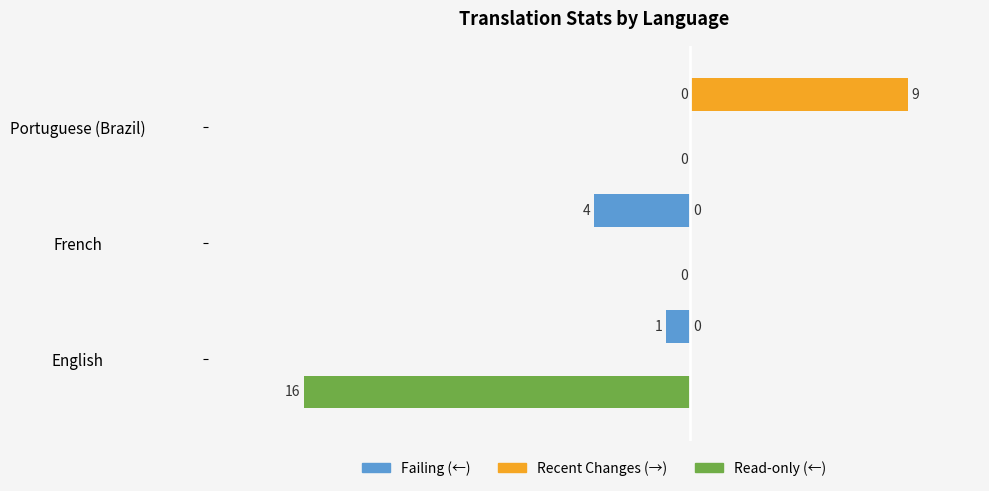

What is the greatest value displayed?

9